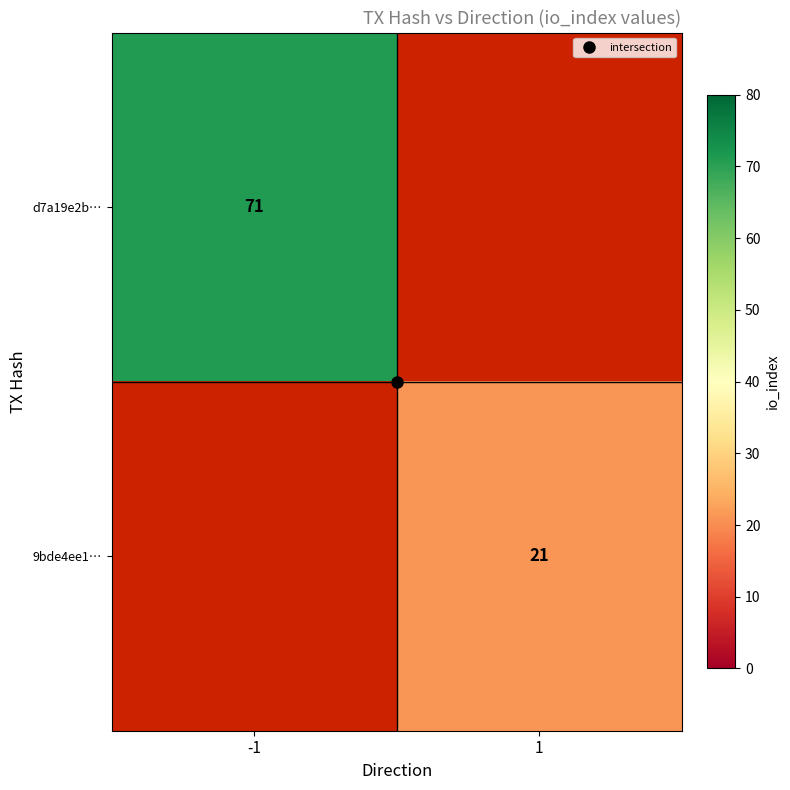

What is the smallest value displayed?

21.0